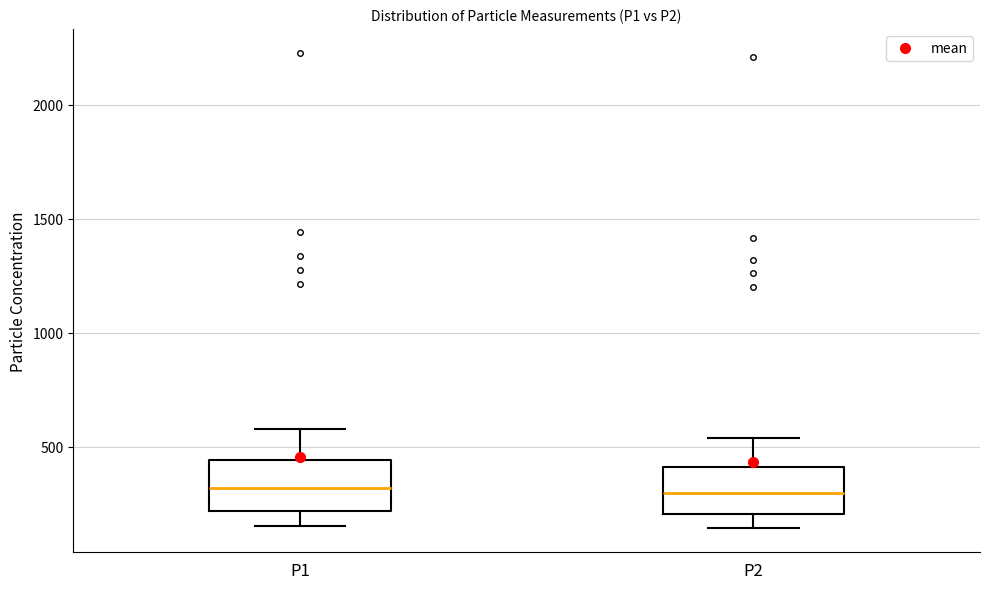

Reading left to right, transcribe this box plot: for each box, give where its median line is, the range the box spans, and where its two whiskers end, as read against the y-axis. The values are not printed on the chart, so give them approximately, as read against the axis.

P1: median 300, box 200 to 450, whiskers 150 to 600
P2: median 300, box 200 to 400, whiskers 150 to 550